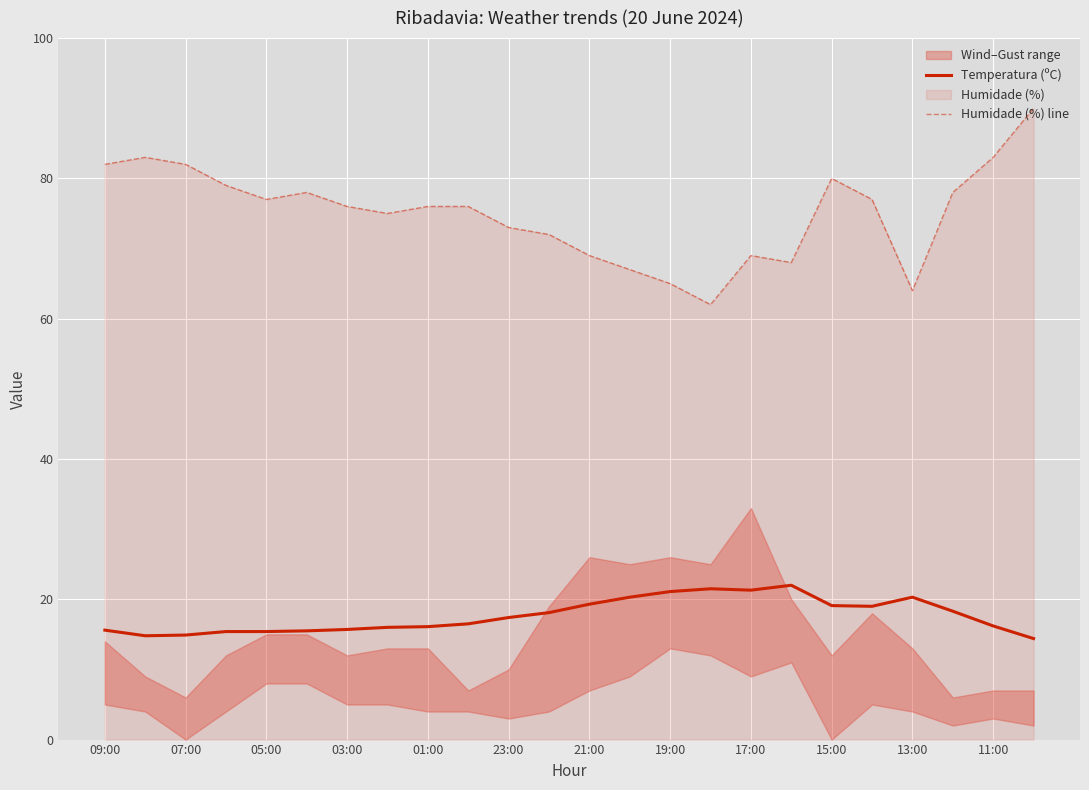

Is it true that Humidade (%) line equals 77.0 at 05:00?

True